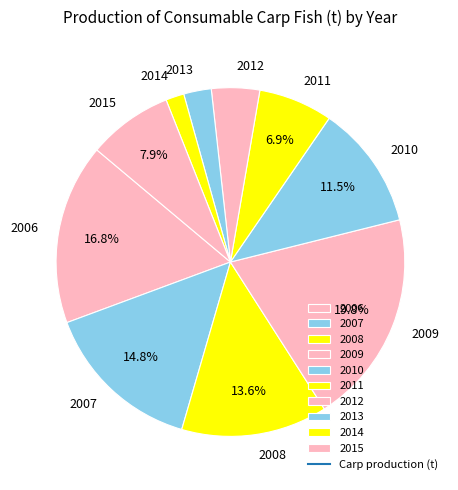

To the nearest percent, what percentage of the pie is 2011?

7%